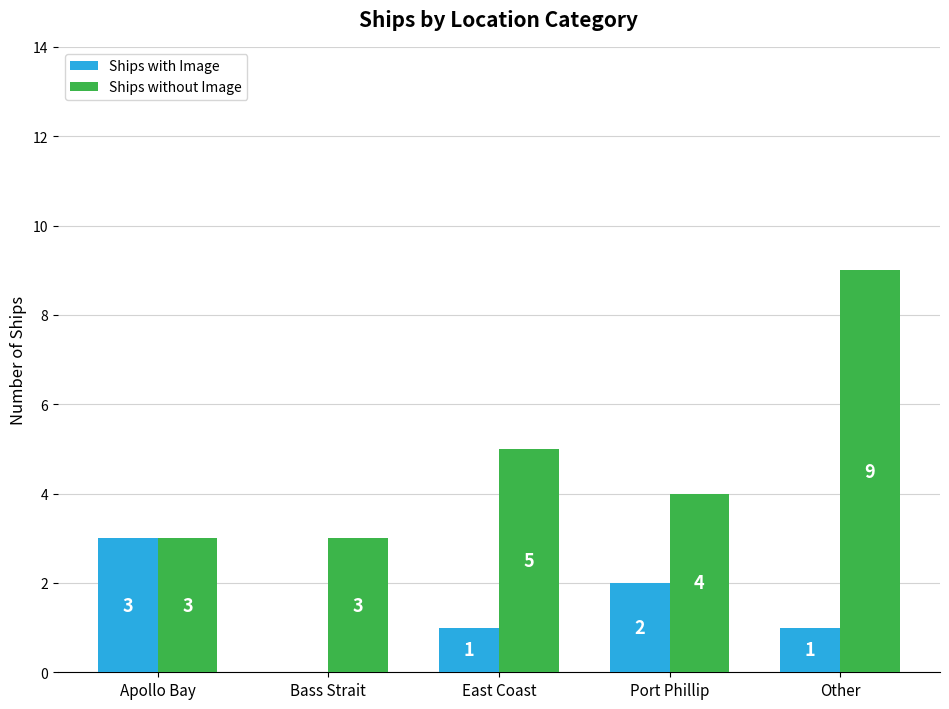

How many values in Ships with Image are above zero?

4